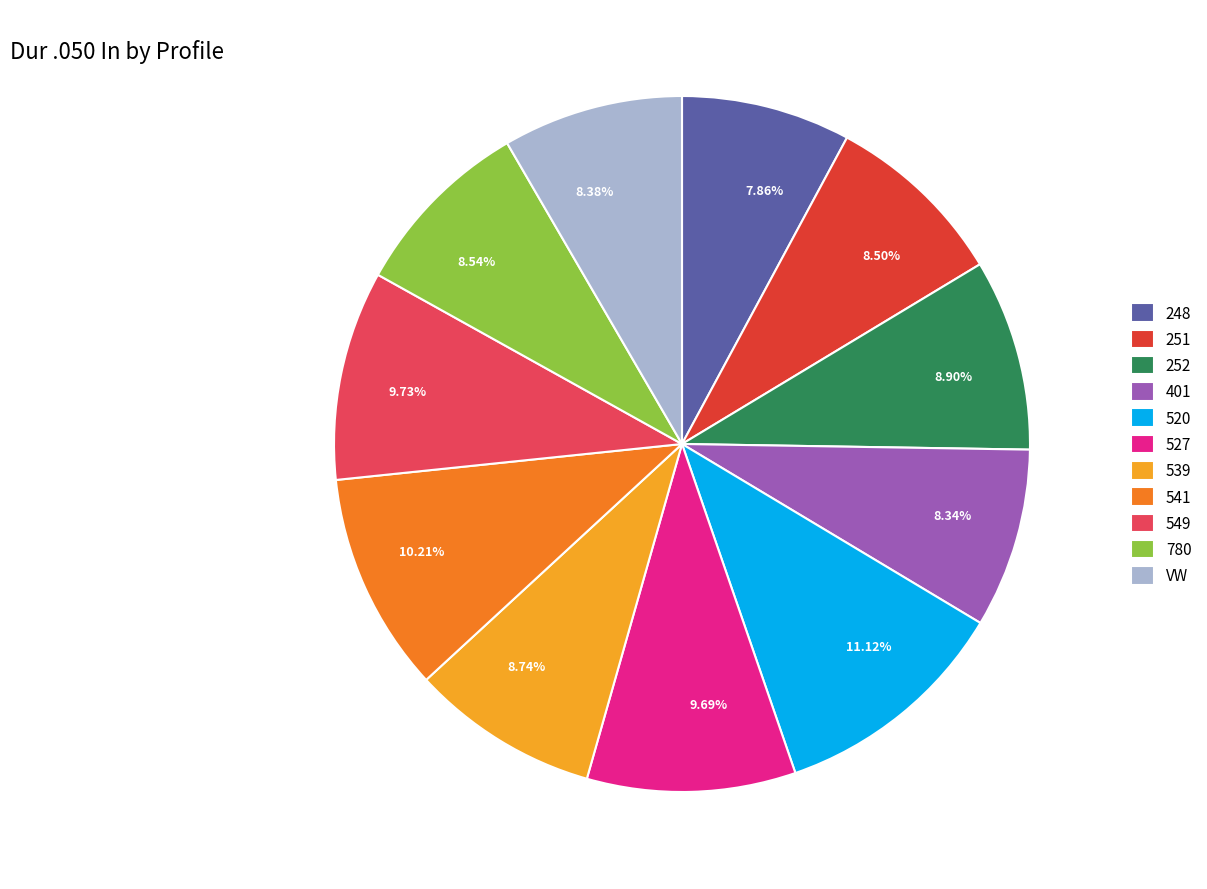

What portion of the pie excludes 252?

91.1%